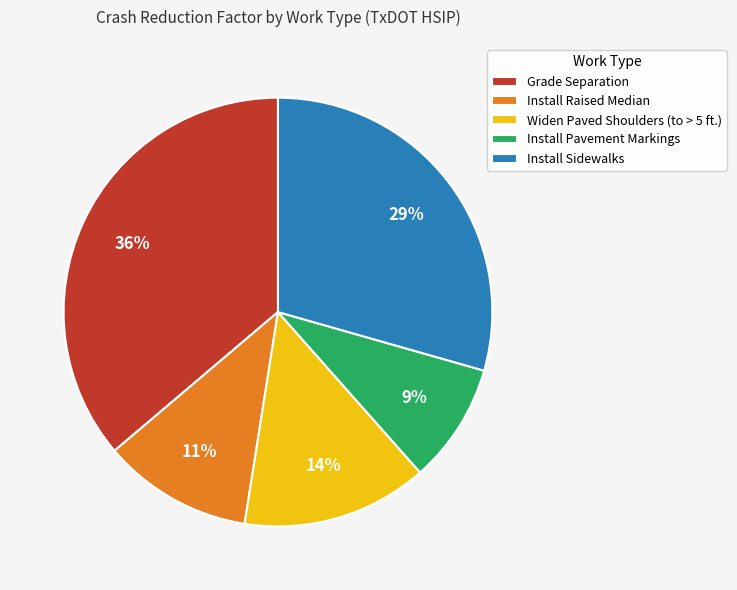

Which has a higher value, Install Pavement Markings or Grade Separation?

Grade Separation